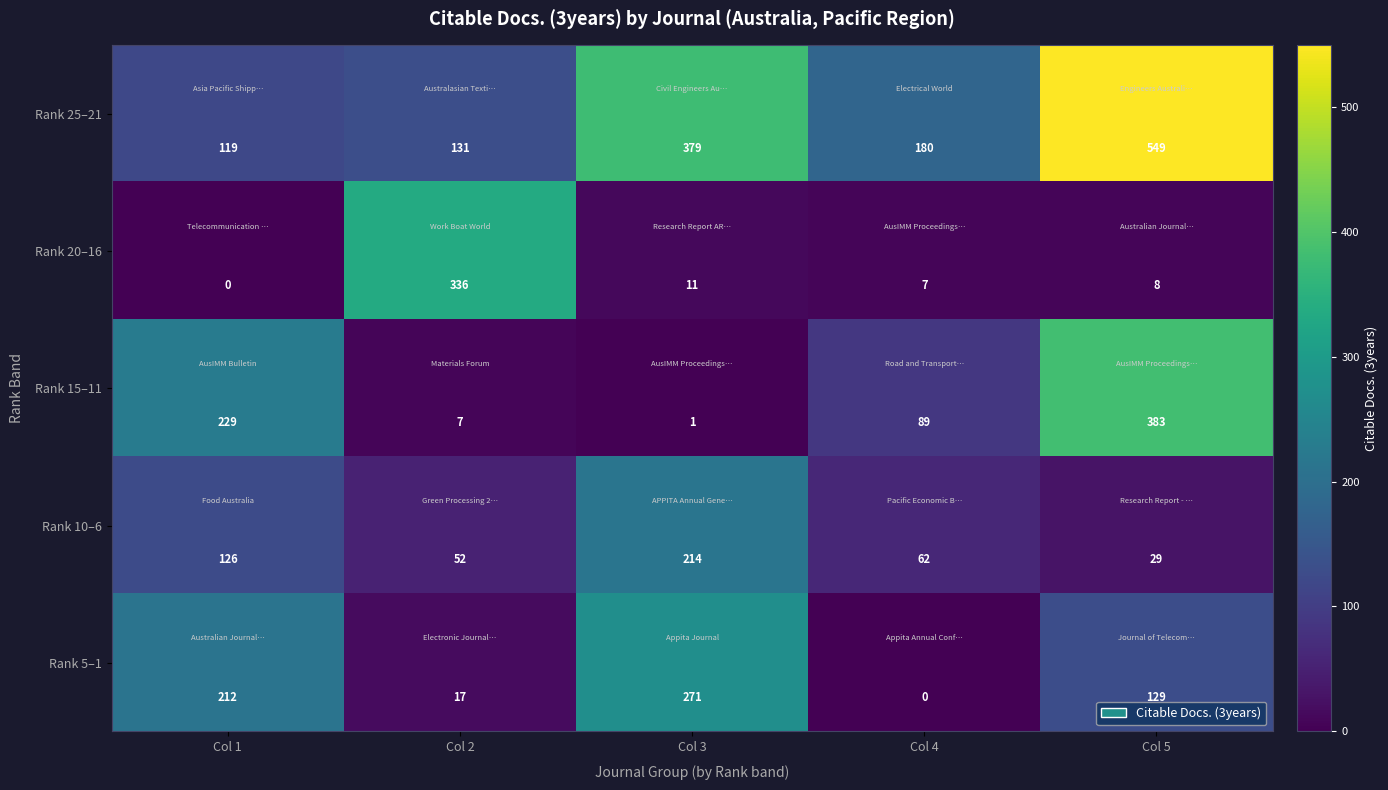

What is the spread (max minus min) of values at Col 4?

180